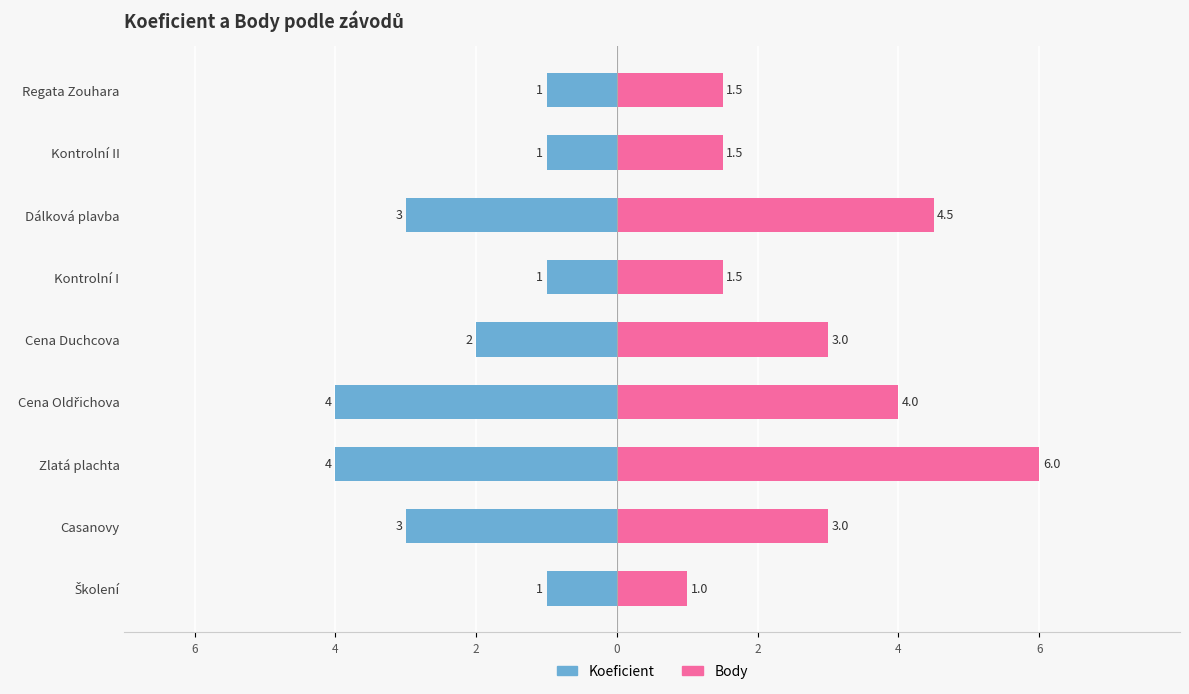

List the series in order of their peak value, highest first.

Body, Koeficient